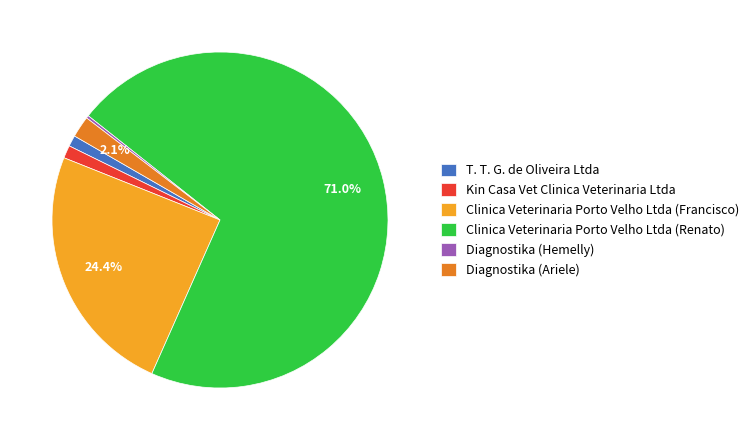

The Kin Casa Vet Clinica Veterinaria Ltda slice represents 9% of the pie. True or false?

False